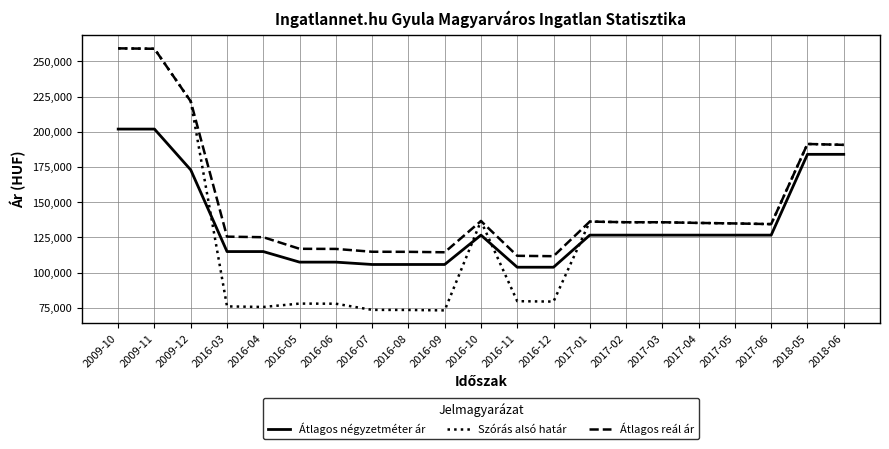

At 2016-09, list the series in order from largest to smallest.

Átlagos reál ár, Átlagos négyzetméter ár, Szórás alsó határ